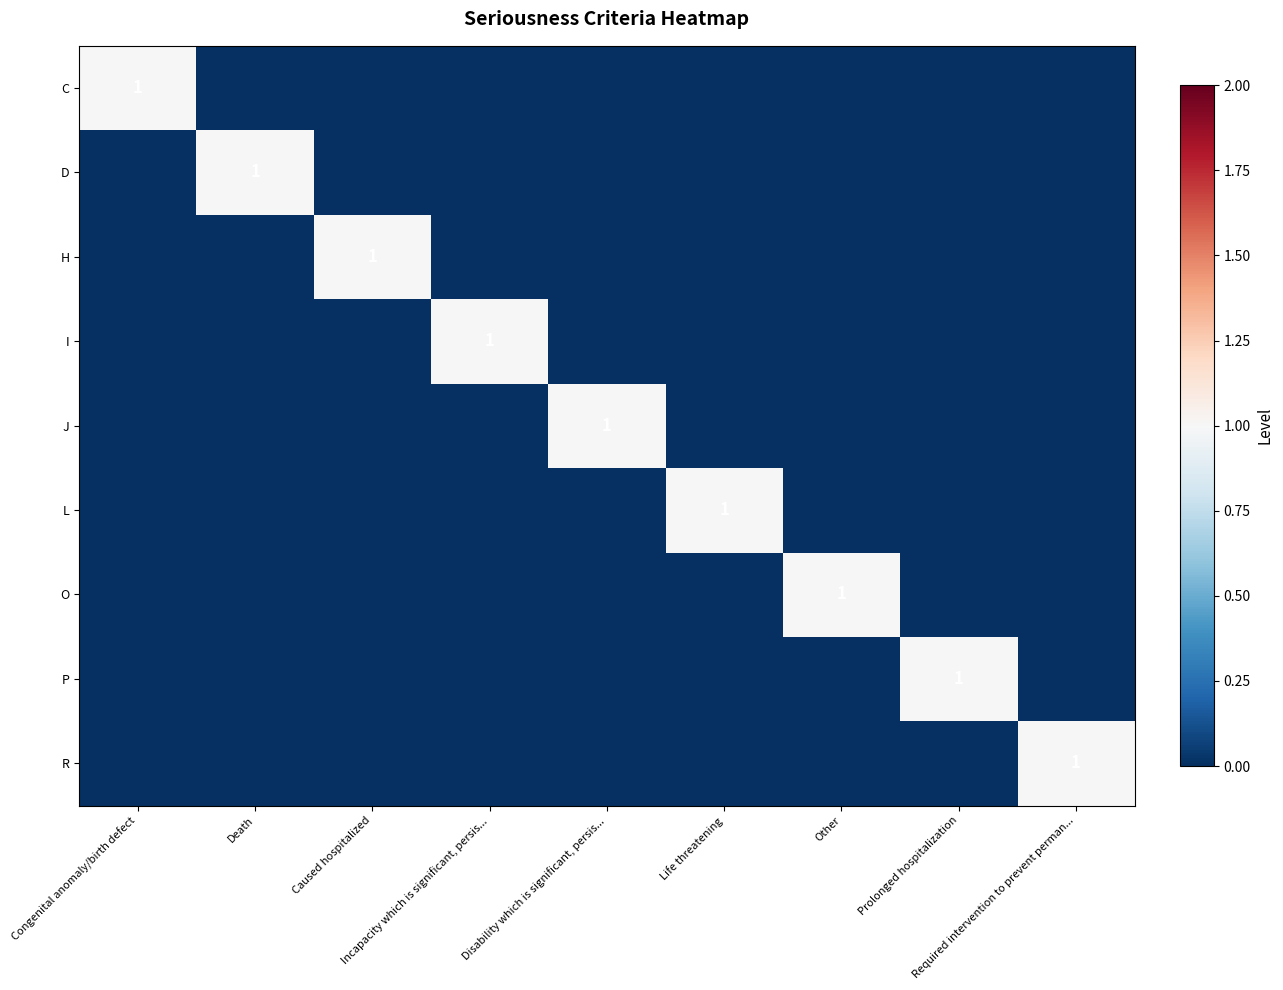

How many data points in P are above 0?

1